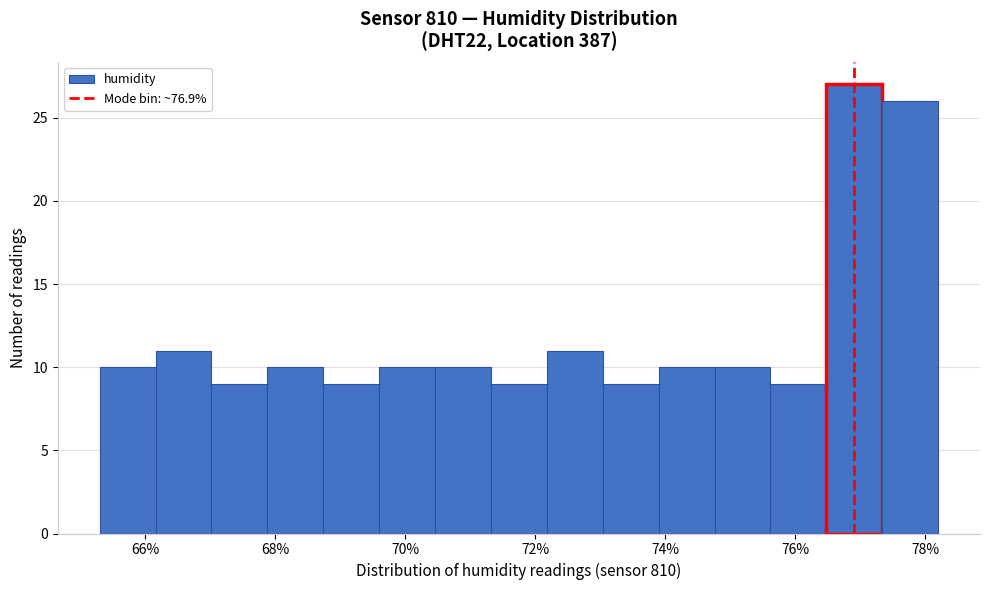

Reading left to right, list every bar in this chart as the range it spans on the x-axis followed by its height. Neither the bar edges nor the heights are printed on the chart, so give them approximately, as read against the axes.

65.30 to 66.16: 10
66.16 to 67.02: 11
67.02 to 67.88: 9
67.88 to 68.74: 10
68.74 to 69.60: 9
69.60 to 70.46: 10
70.46 to 71.32: 10
71.32 to 72.18: 9
72.18 to 73.04: 11
73.04 to 73.90: 9
73.90 to 74.76: 10
74.76 to 75.62: 10
75.62 to 76.48: 9
76.48 to 77.34: 27
77.34 to 78.20: 26